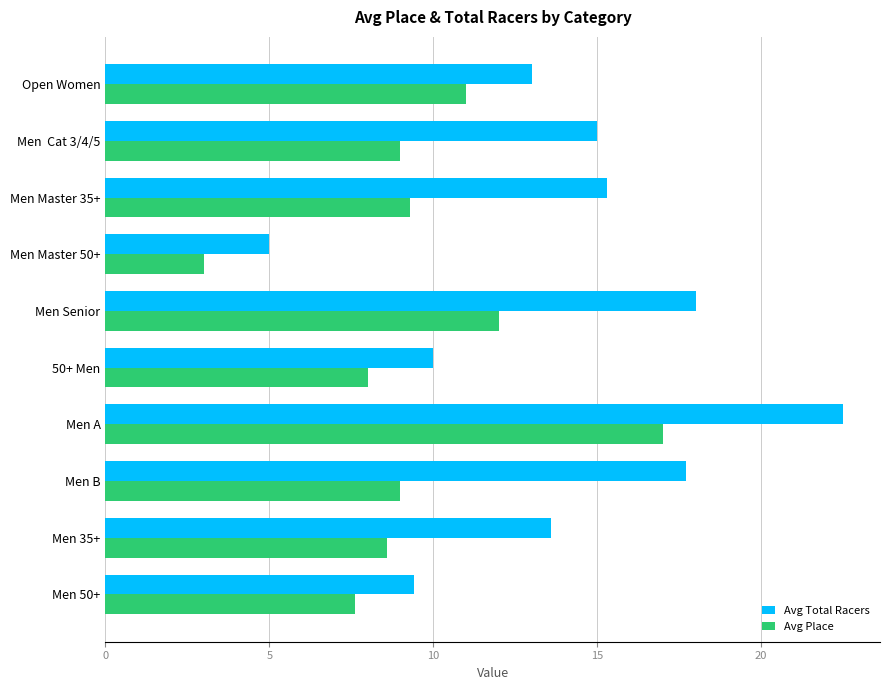

What is the spread (max minus min) of values at Men B?

8.7